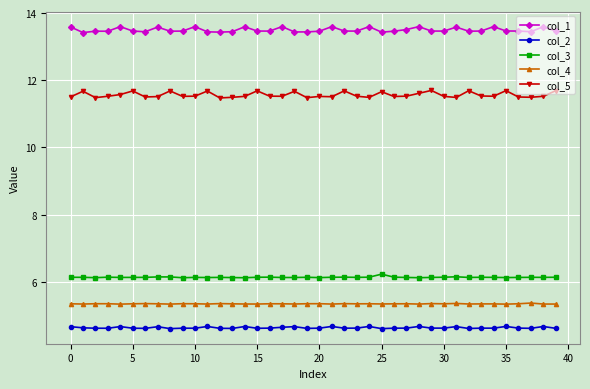

Which series has the widest spread of values?

col_5